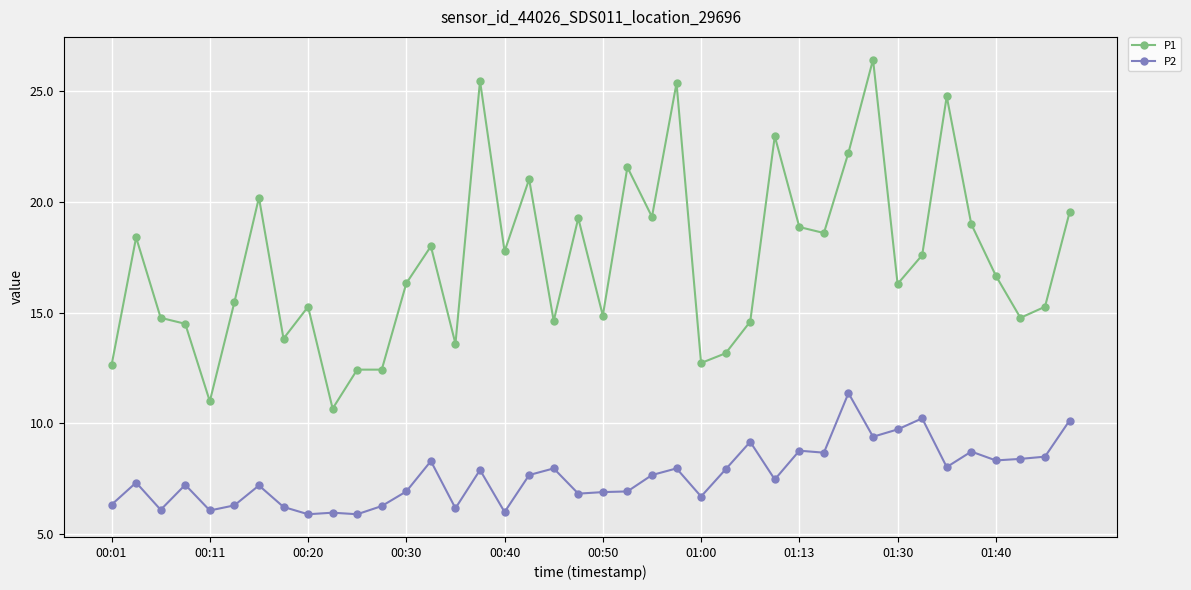

True or false: P1 and P2 intersect in this chart.

False